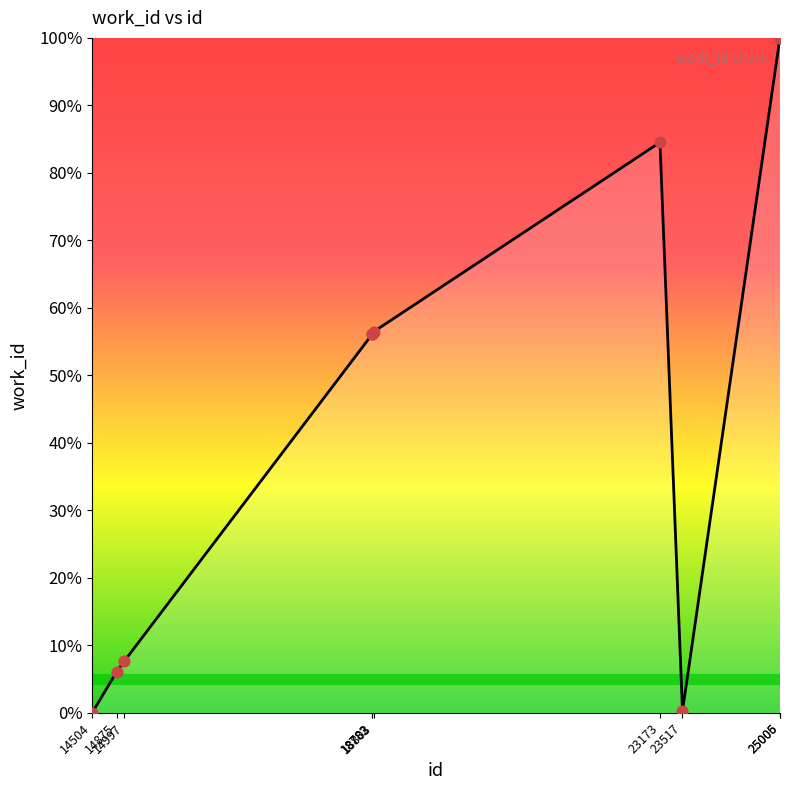

Between 25005 and 23173, which is larger?

25005